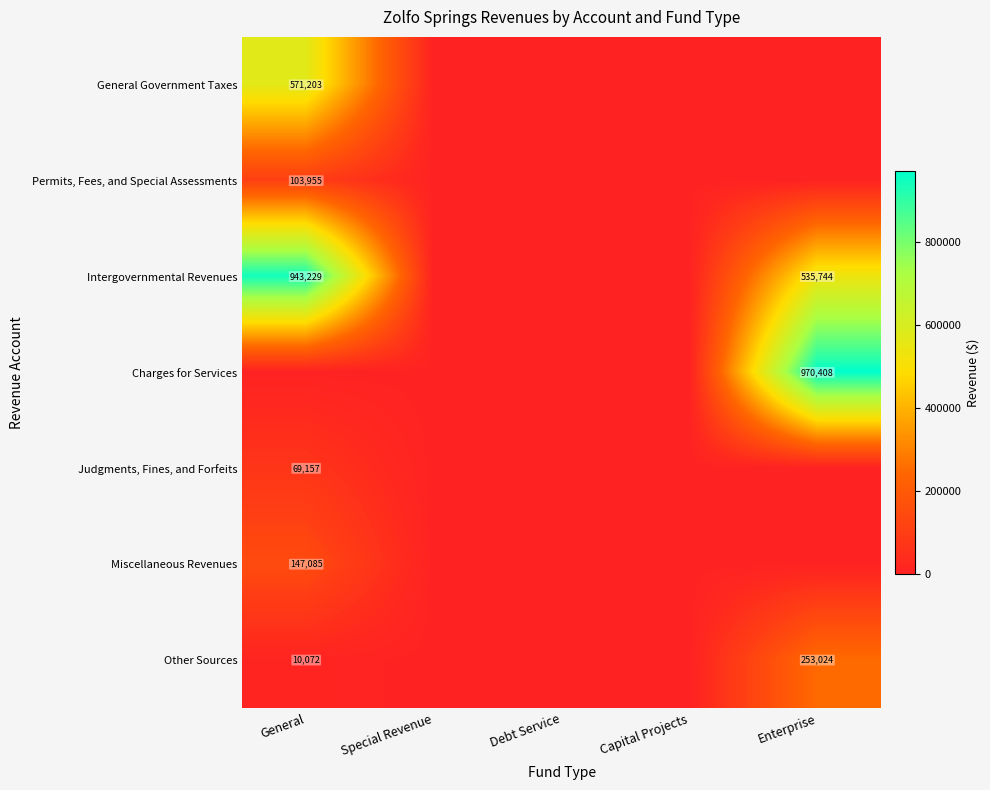

How many categories are shown in the chart?

5